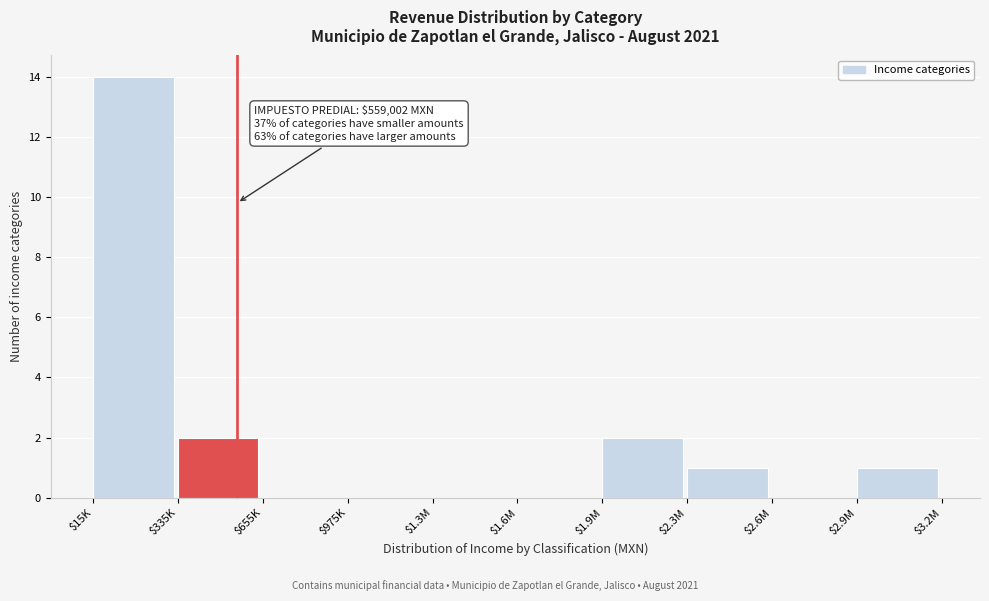

Is it true that the value at $1.9M is 1?

False